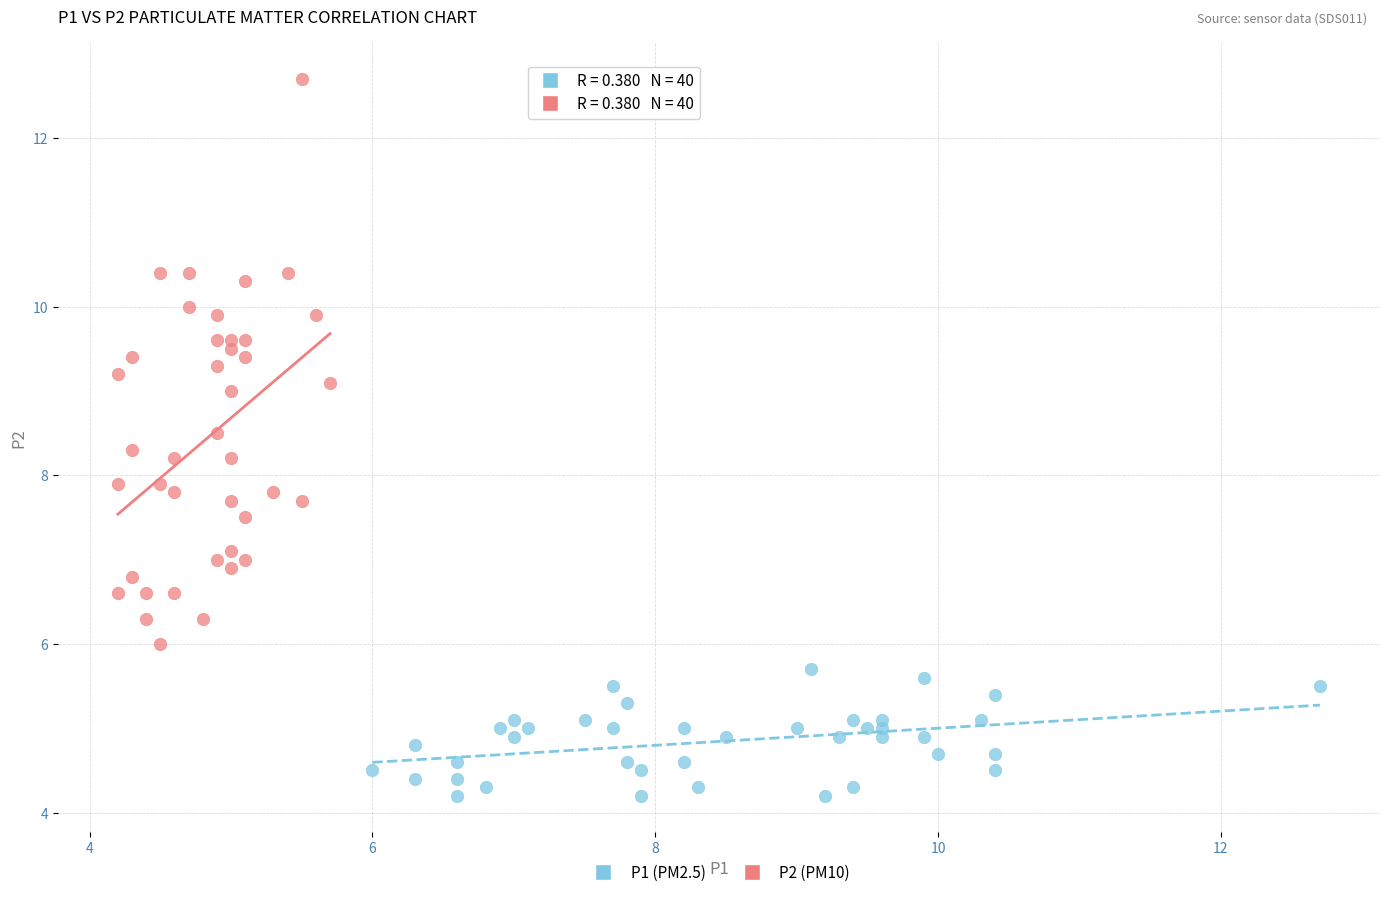

Which series reaches the maximum Y coordinate?

P2 (PM10)